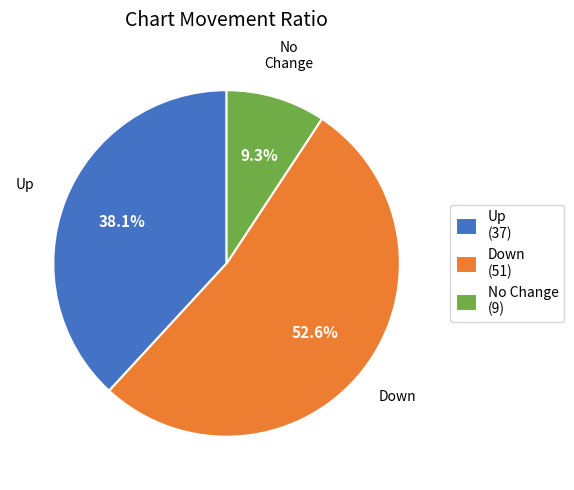

Count the number of slices in the pie.

3